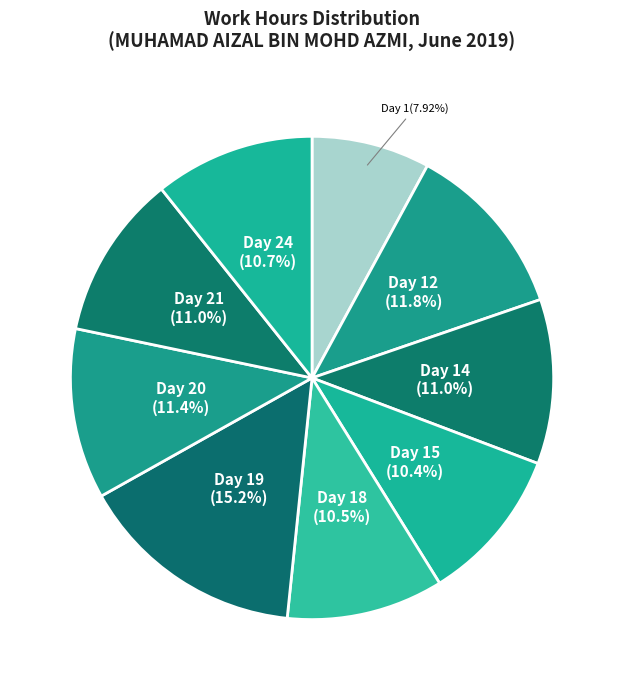

Rank the categories by value from lowest to highest.

Day 1, Day 15, Day 18, Day 24, Day 21, Day 14, Day 20, Day 12, Day 19